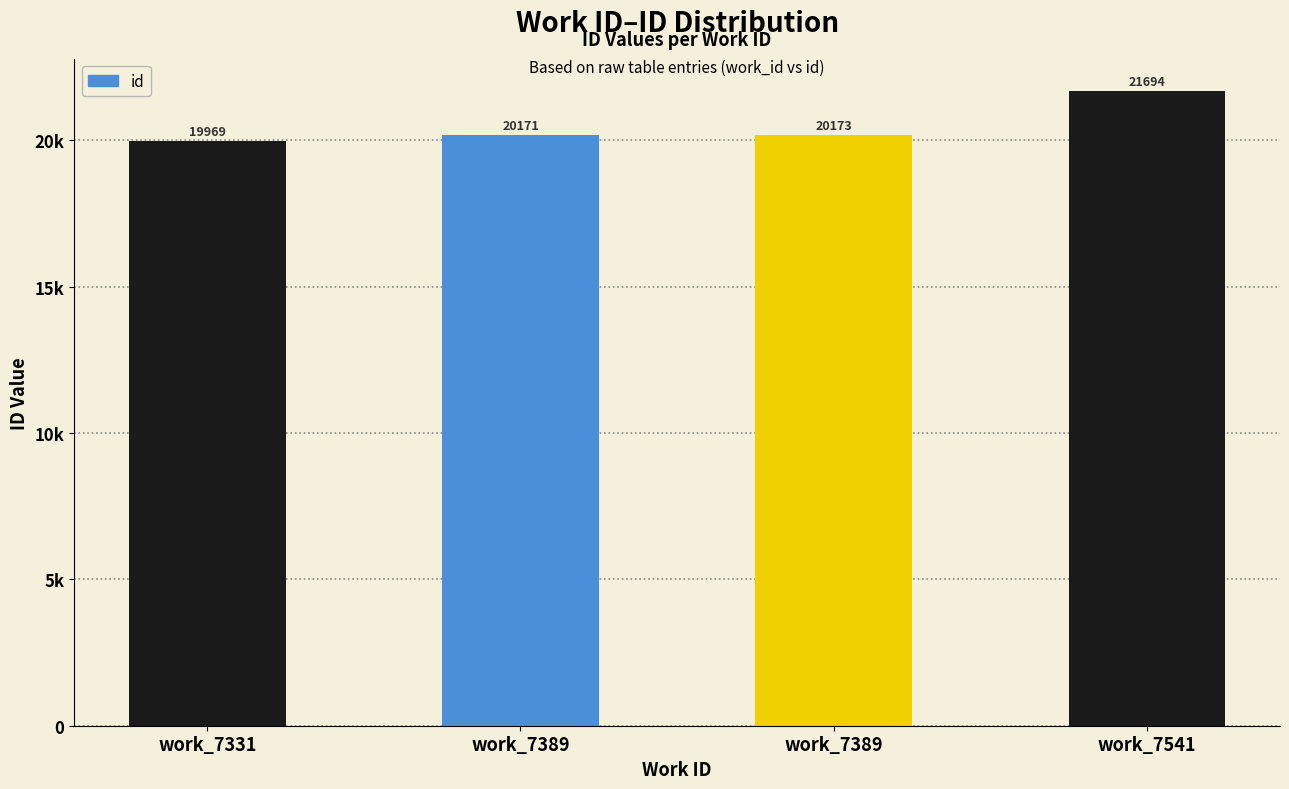

What is the maximum value shown in the chart?

21694